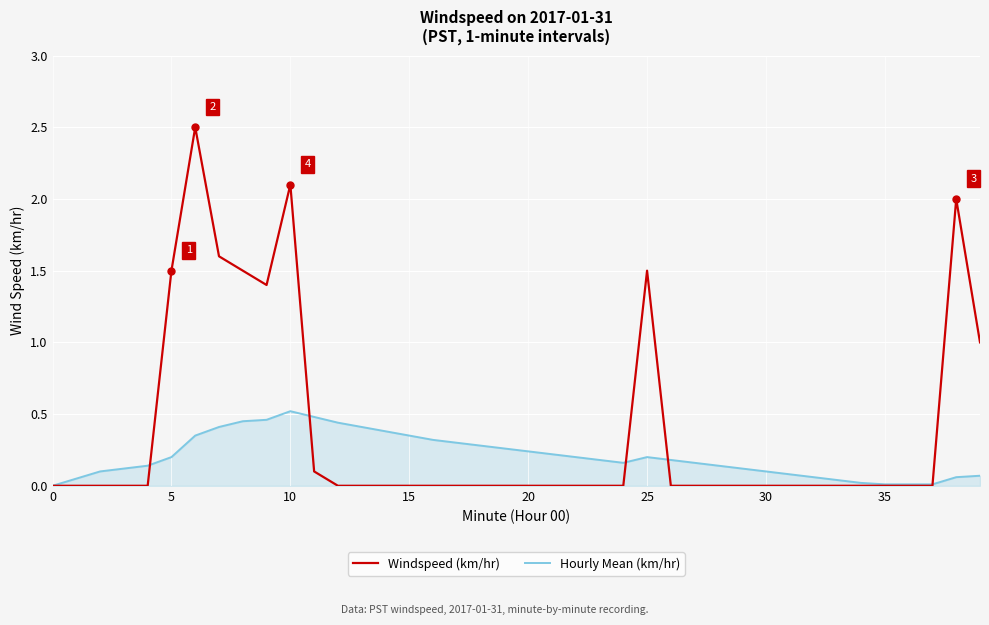

What is the highest value of the Windspeed (km/hr) series?

2.5